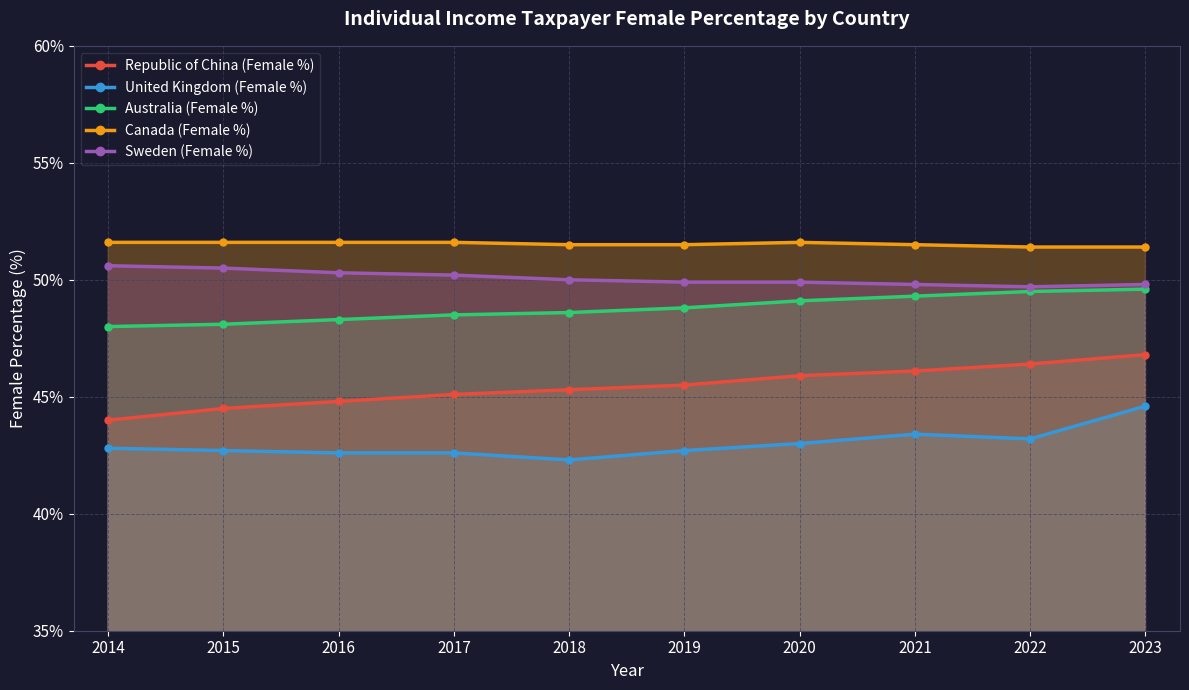

What is the maximum value for Republic of China (Female %)?

46.8